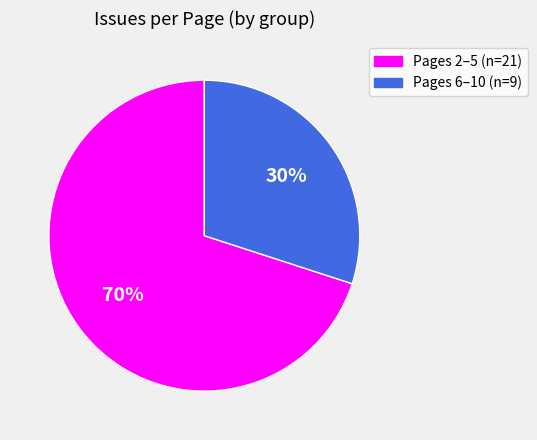

To the nearest percent, what is the average slice percentage?

50%